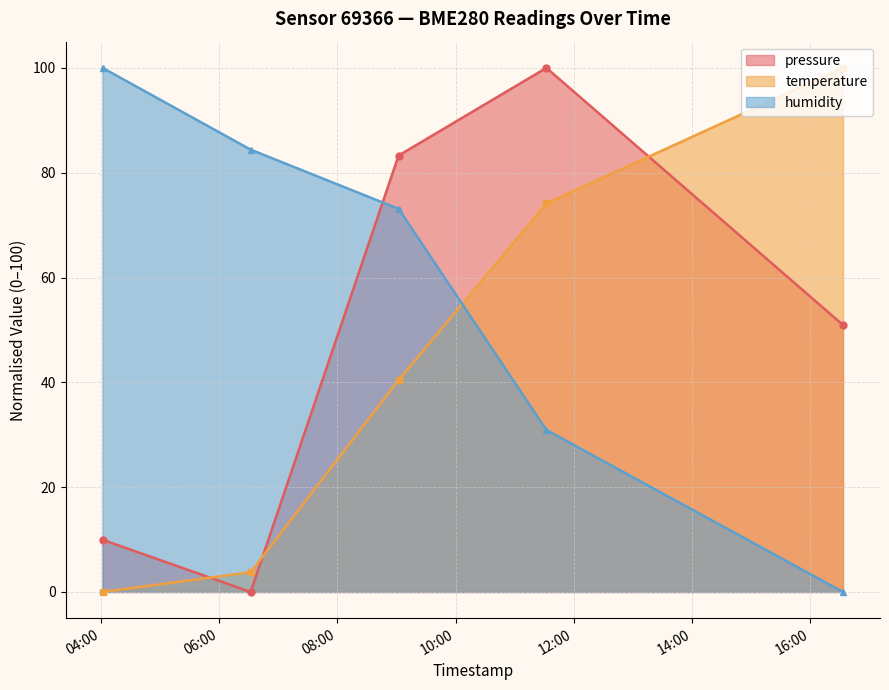

What is the maximum value shown in the chart?

100.0